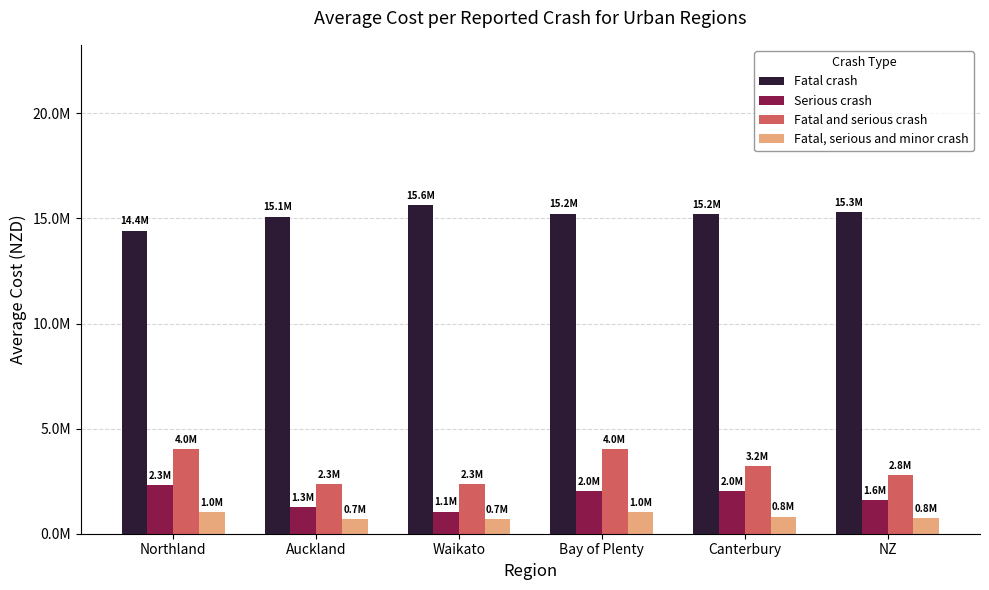

Which series has the largest total across all categories?

Fatal crash